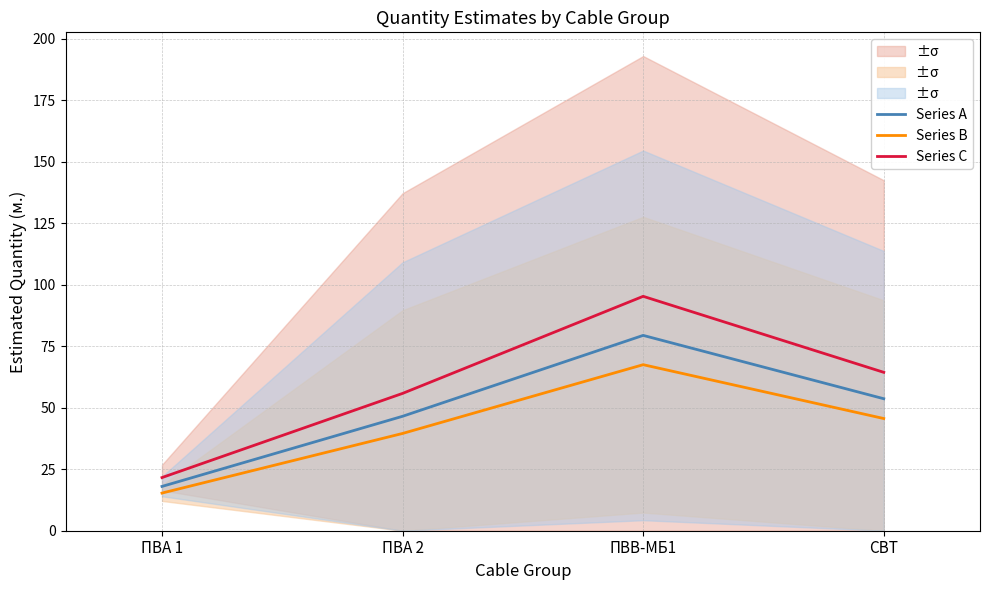

Which series has the largest range (max minus min)?

Series C